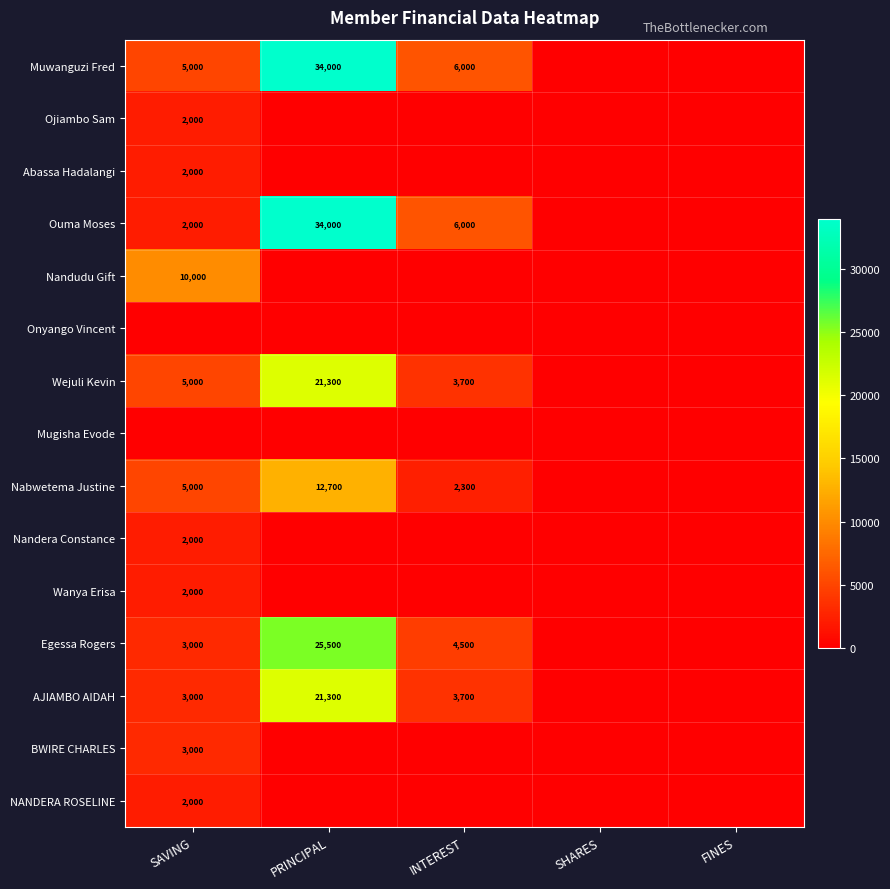

The Ouma Moses series shows 2000 at SAVING. True or false?

True